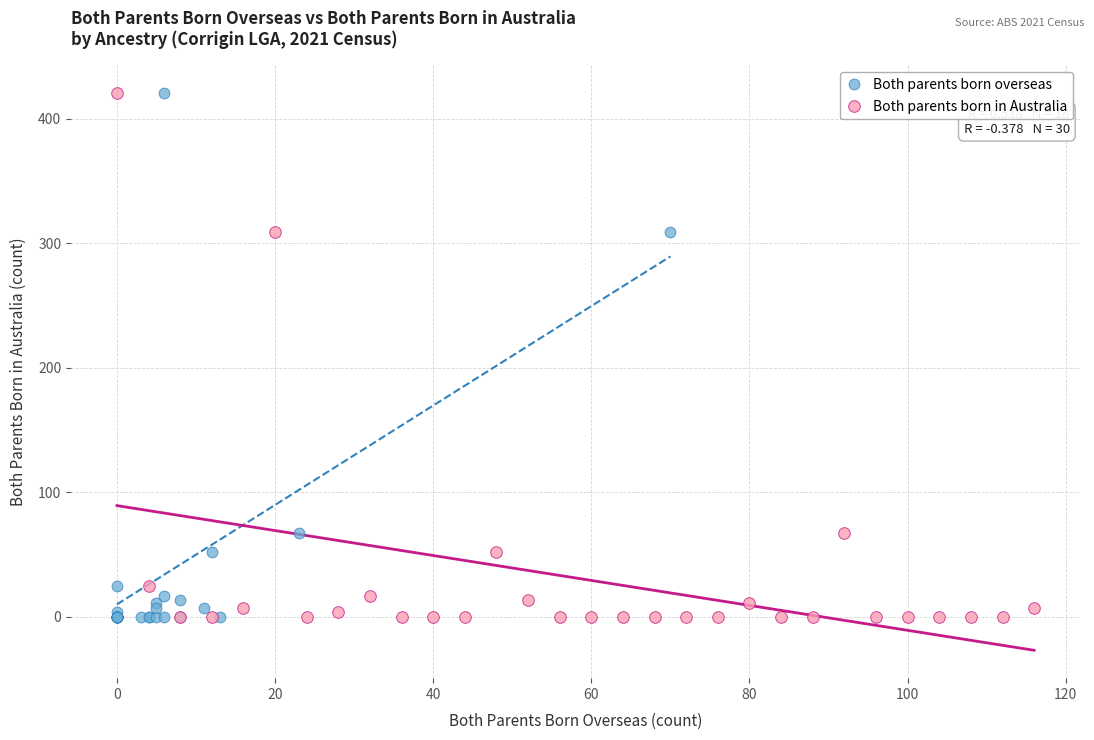

What are all the series names shown in the legend?

Both parents born overseas, Both parents born in Australia